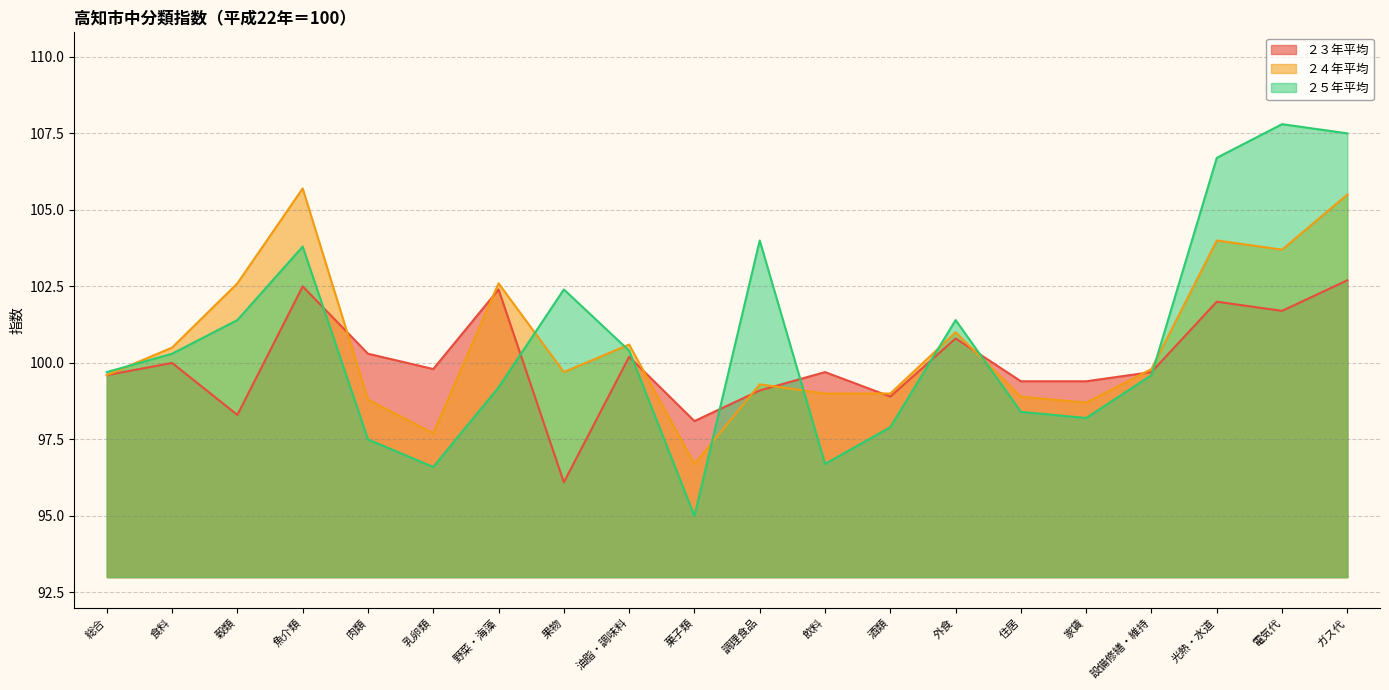

Which series ends up on top after the final intersection of ２５年平均 and ２３年平均?

２５年平均